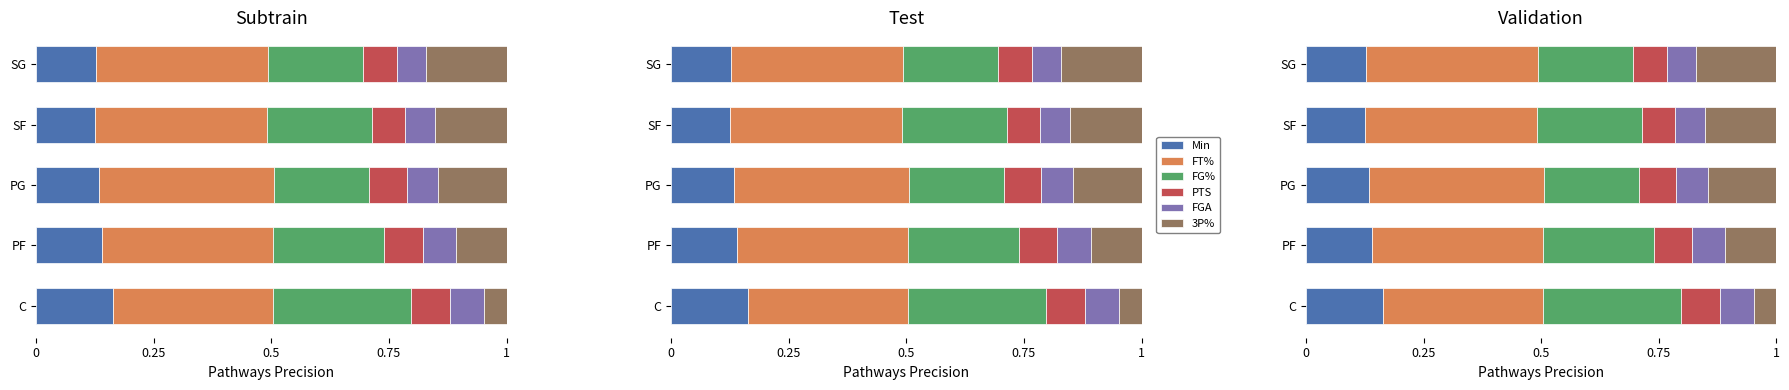

Which has a higher value, SF or PG?

PG